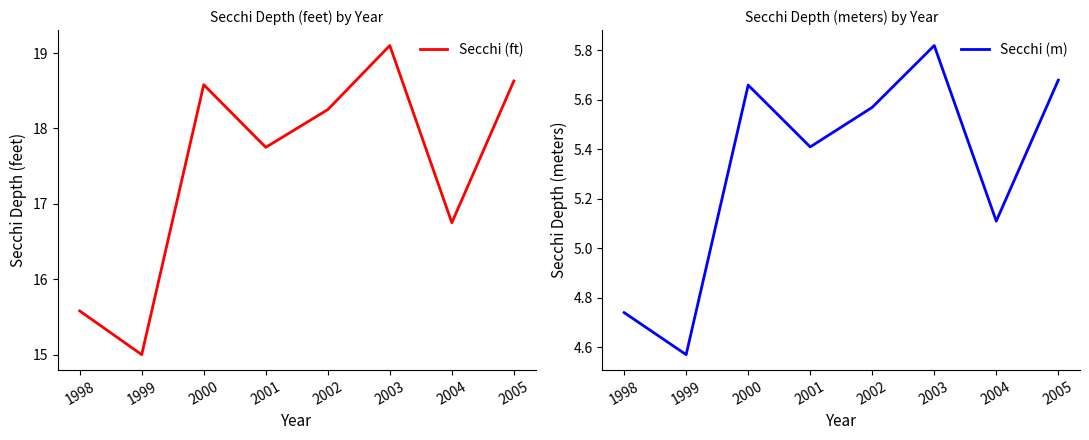

What are all the series names shown in the legend?

Secchi (ft), Secchi (m)